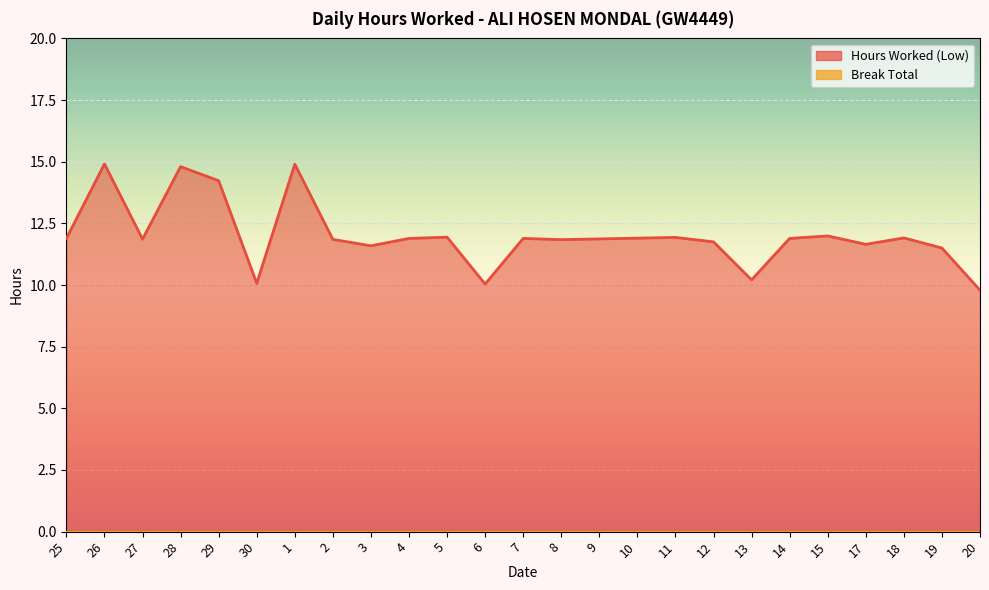

Between 9 and 1, which is larger?

1